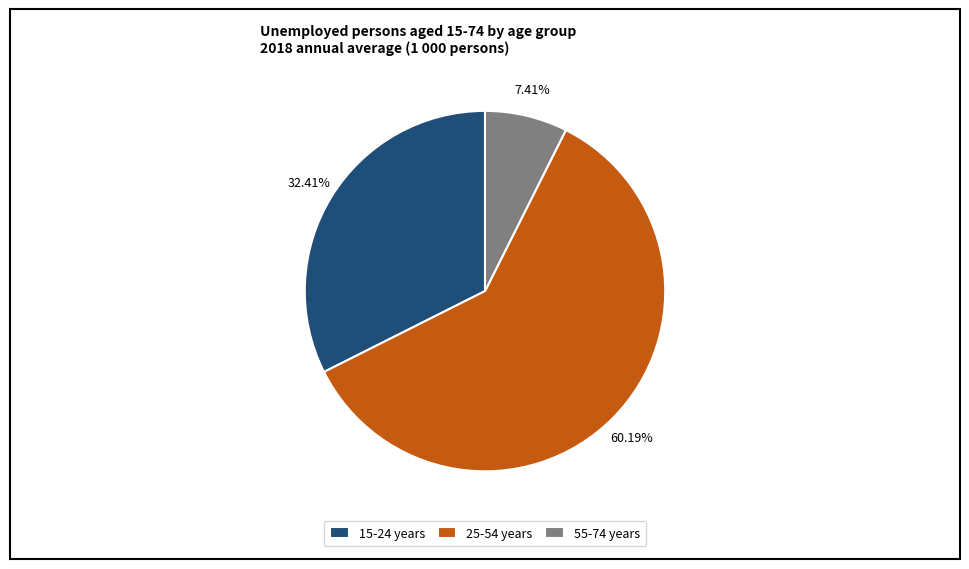

Which category has the biggest portion of the pie?

25-54 years